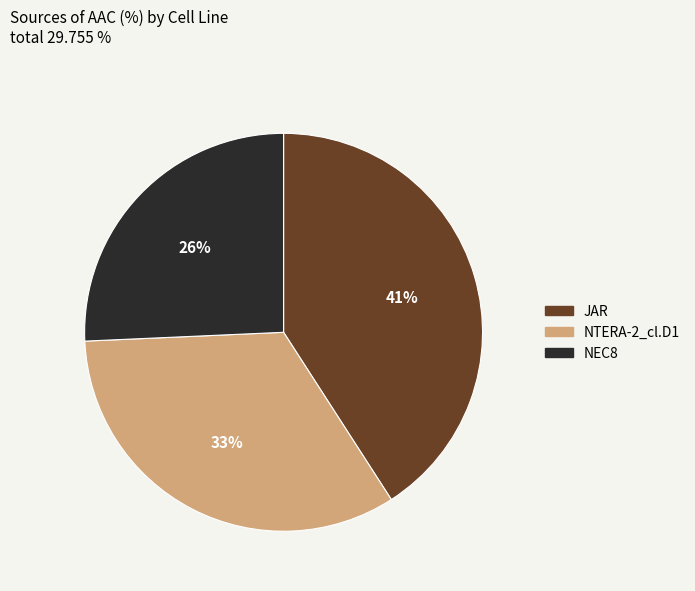

The NEC8 slice represents 26% of the pie. True or false?

True